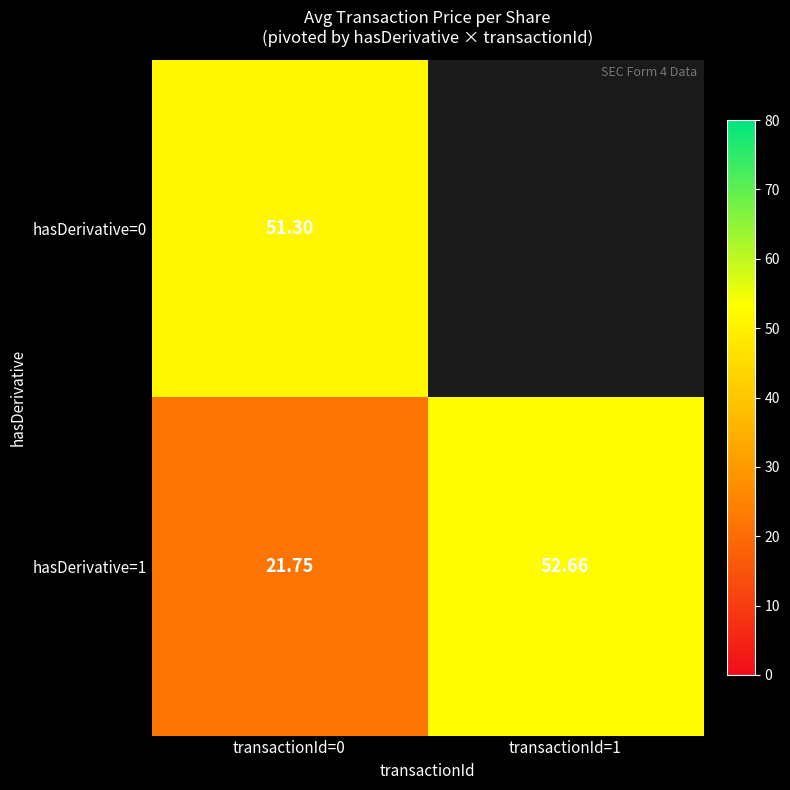

At how many categories does at least one series exceed 42?

2